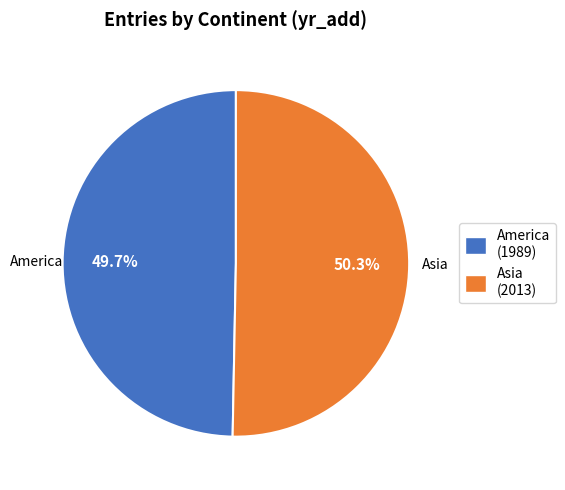

Which slice is the largest?

Asia